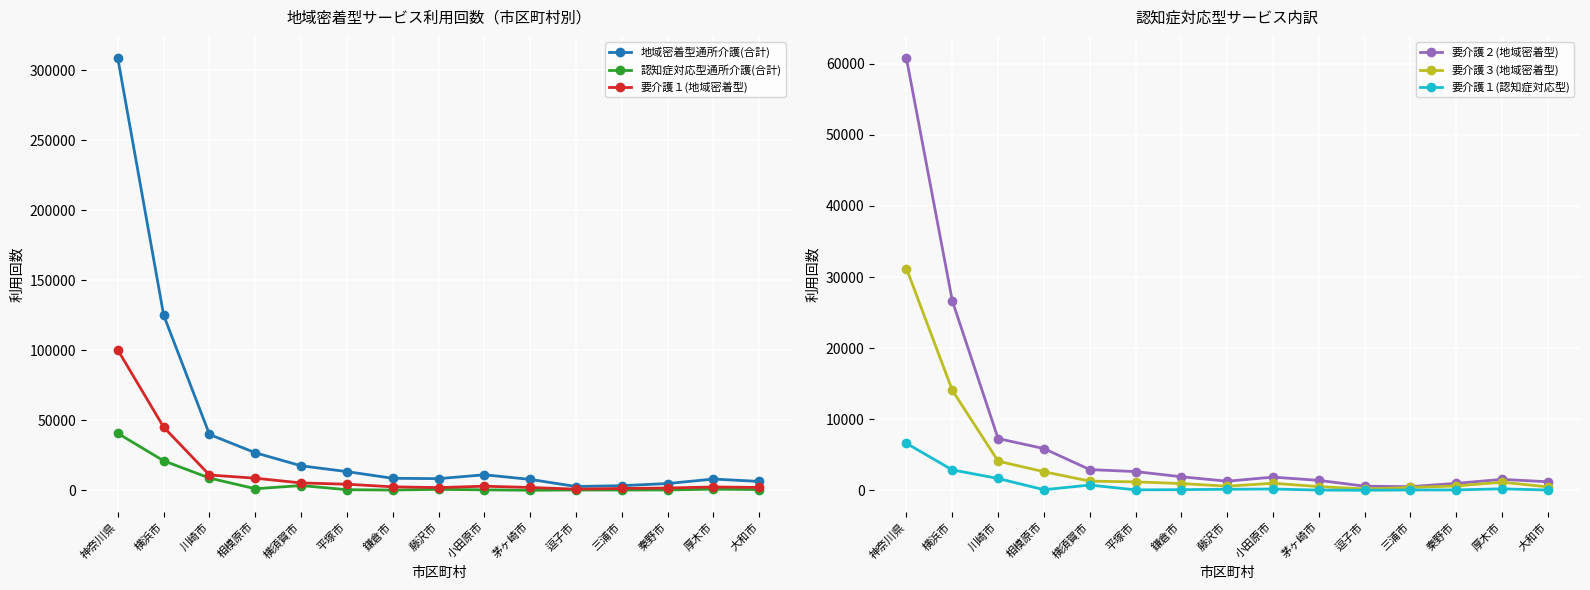

The value of 要介護３(地域密着型) at 横浜市 is 14066. True or false?

True